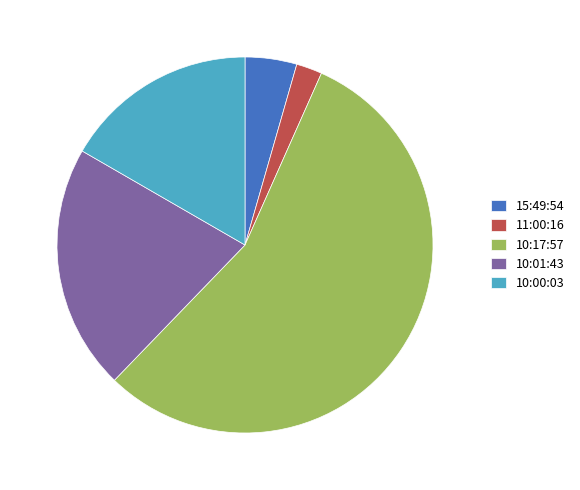

True or false: 10:01:43 accounts for 14% of the total.

False